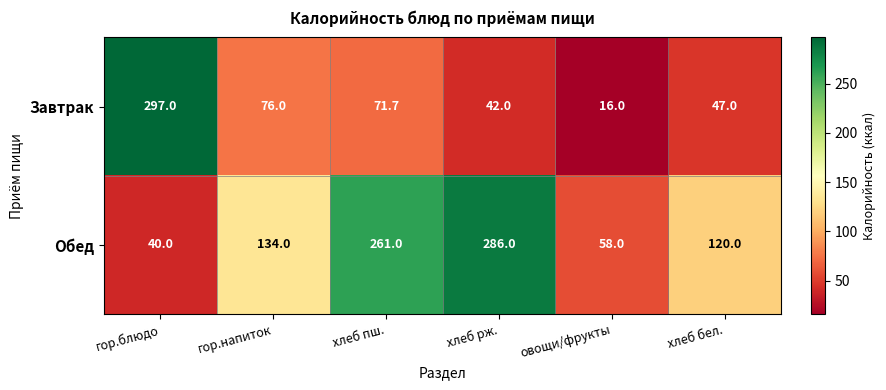

The value of Завтрак at хлеб пш. is 71.7. True or false?

True